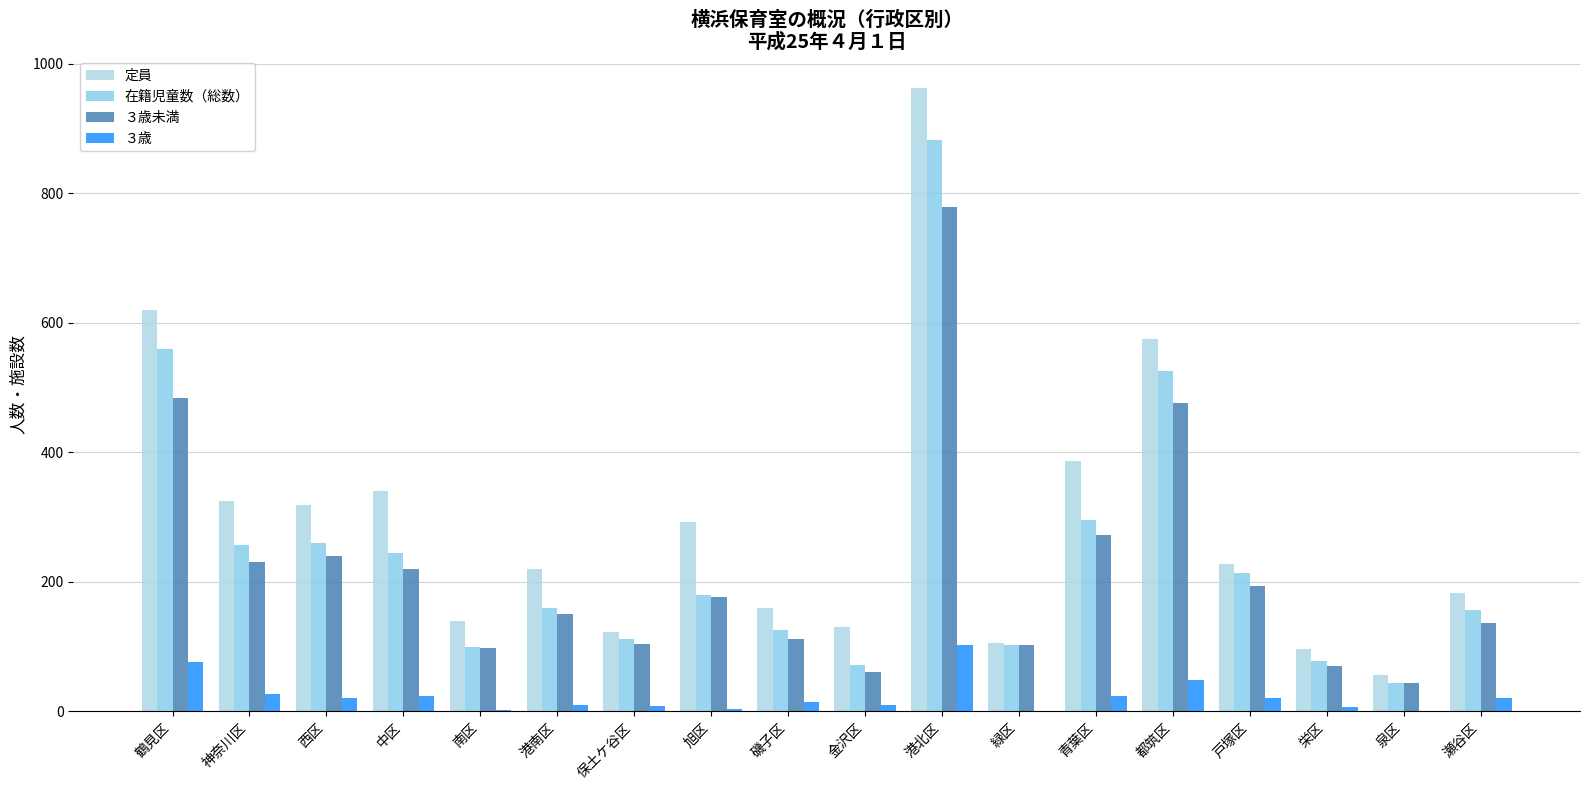

What value does the ３歳未満 series have at 栄区?

70